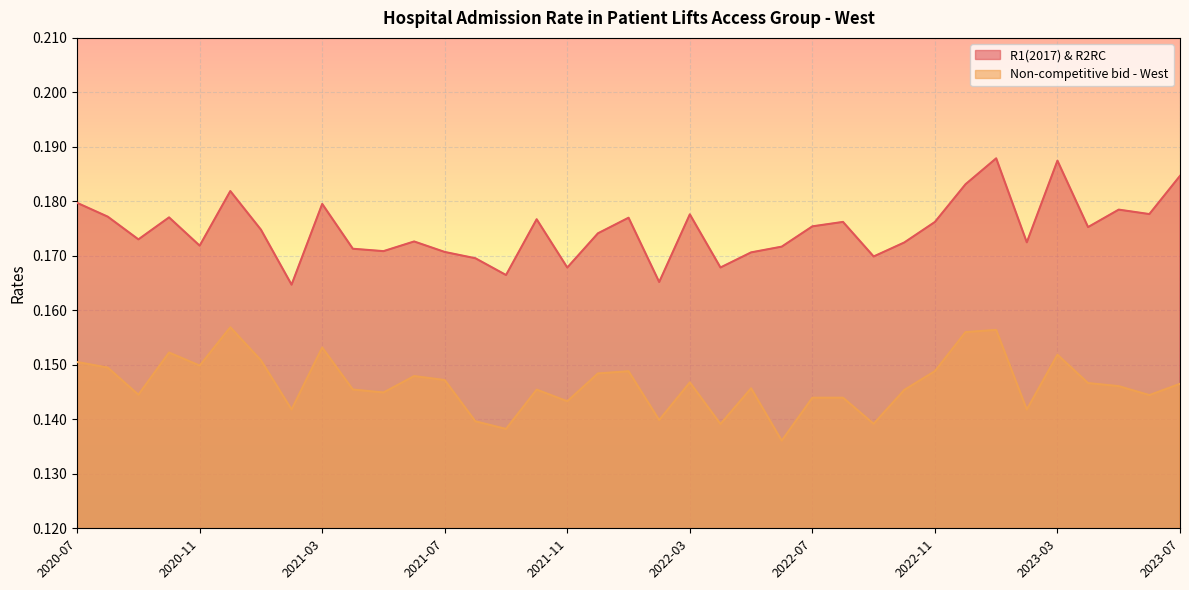

What is the label of the 9th point from the right?

2022-11